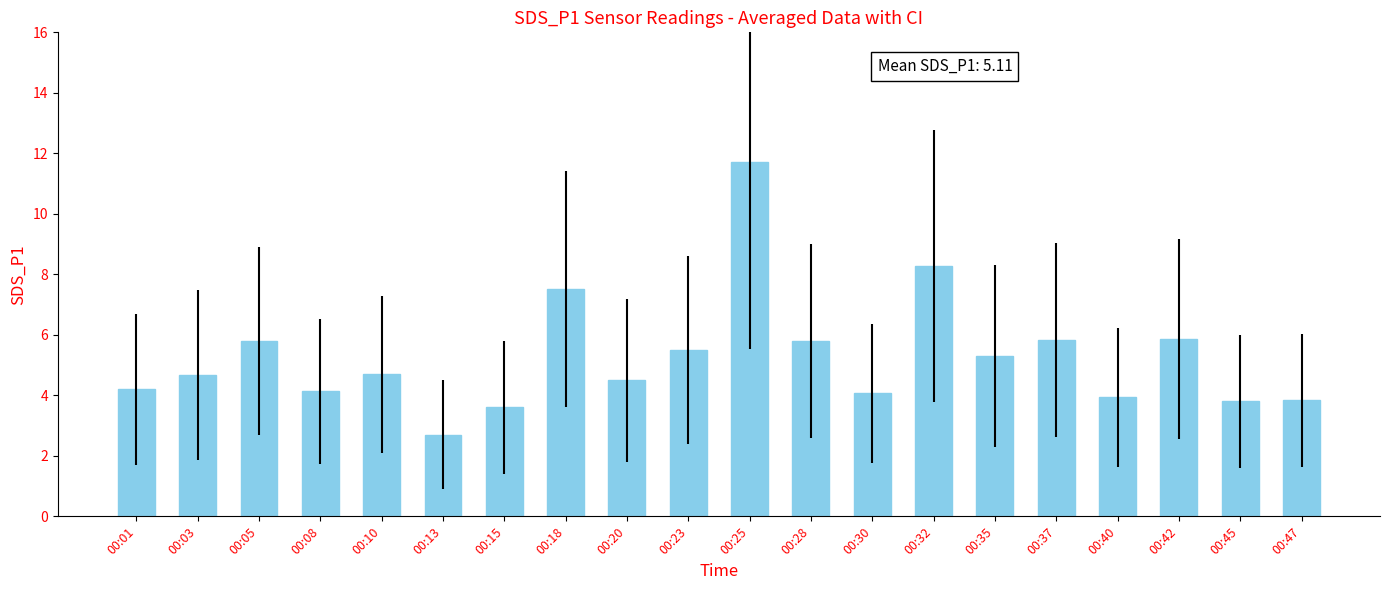

The value at 00:40 is 2.3. True or false?

False